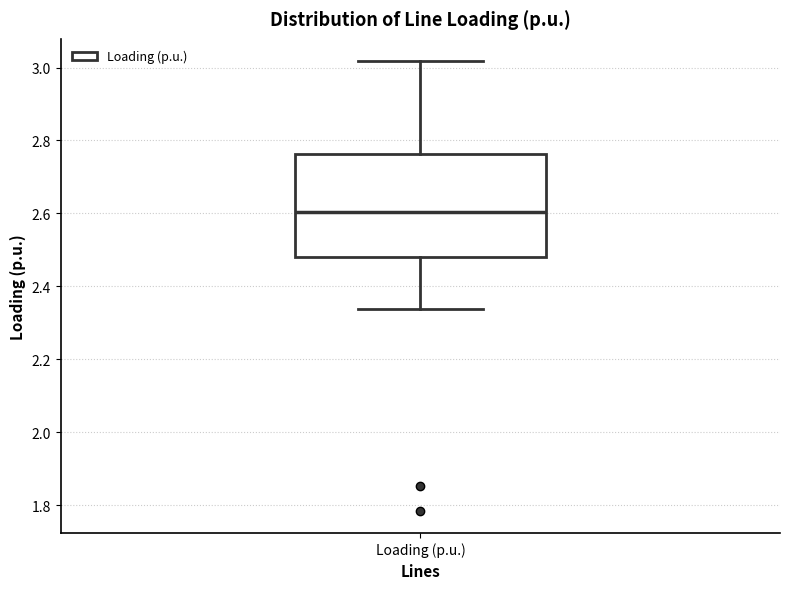

Read this box plot against the y-axis: the position of the median line, the range covered by the box, and the ends of both whiskers. The values are not printed on the chart, so give them approximately, as read against the axis.

median 2.60, box 2.48 to 2.76, whiskers 2.34 to 3.02